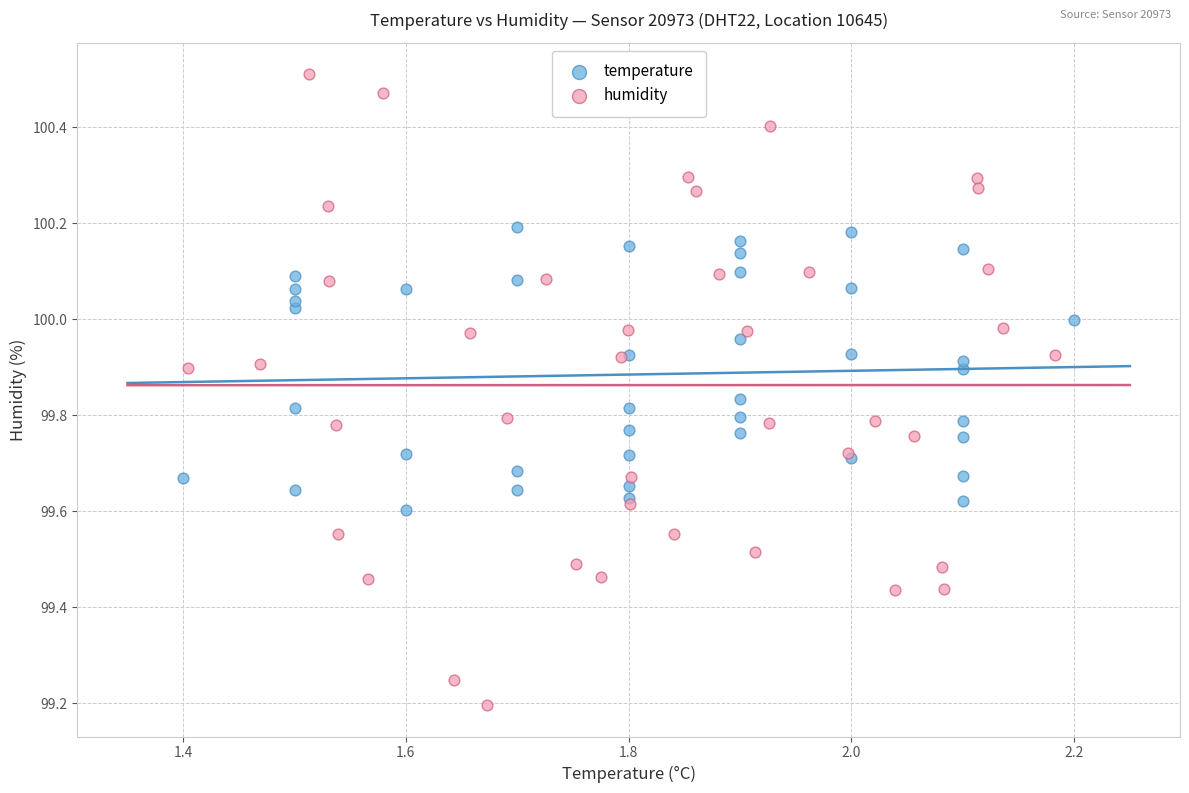

Which series has the widest spread of Y values?

humidity